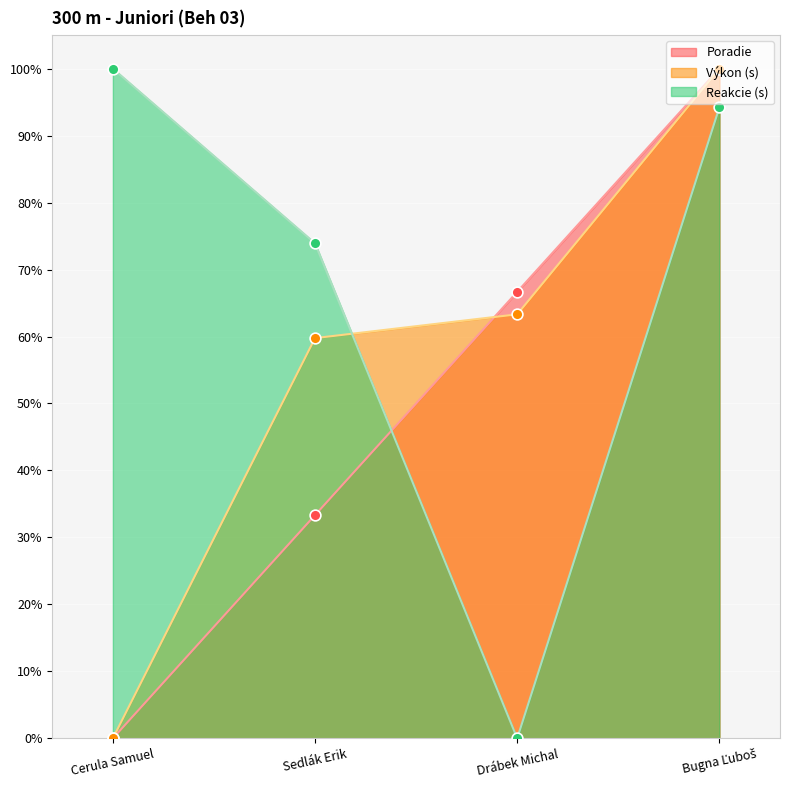

Which series contains the highest Y value?

Poradie